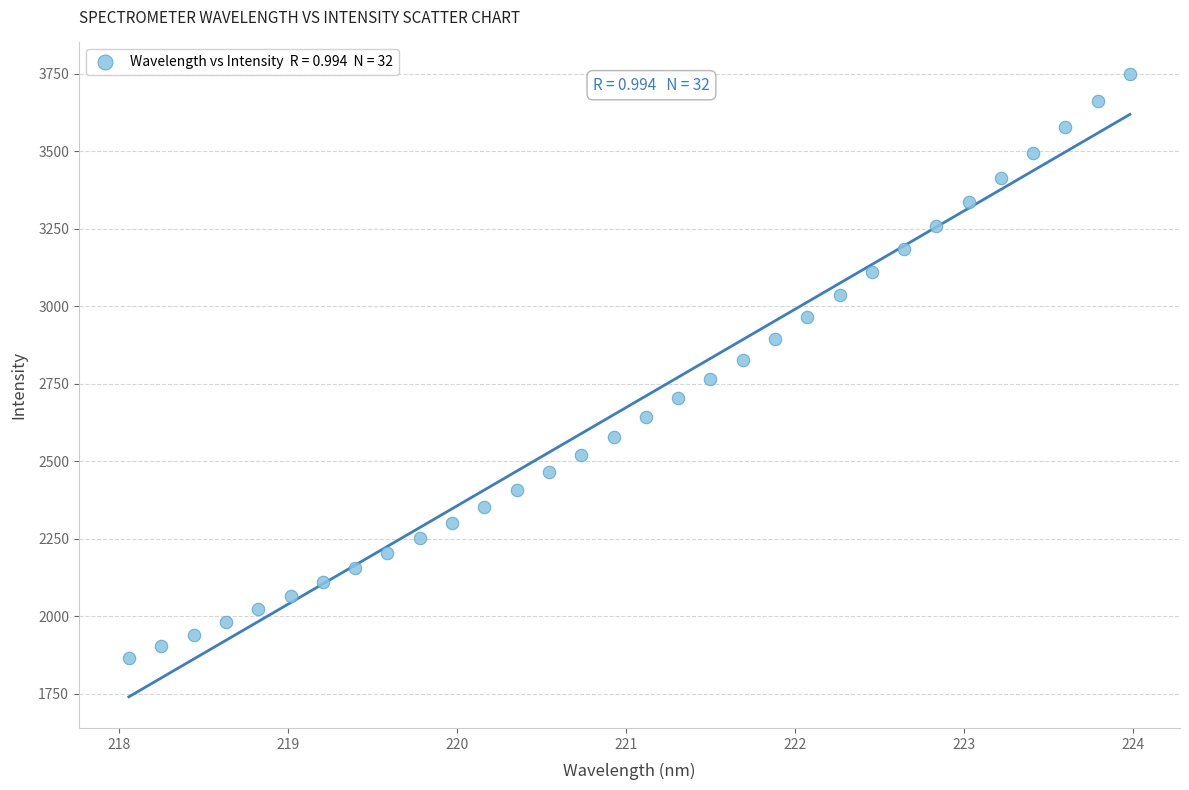

What is the range of Y values (max minus min)?

1885.7